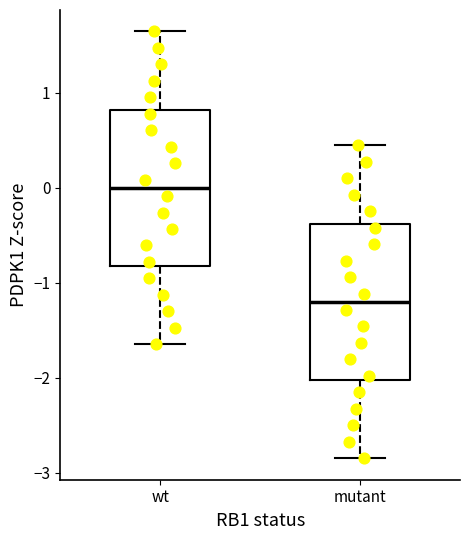

Reading left to right, read every box against the y-axis: the position of its median line, the range the box covers, and the ends of its whiskers. The values are not printed on the chart, so give them approximately, as read against the axis.

wt: median 0.0, box -0.8 to 0.8, whiskers -1.6 to 1.6
mutant: median -1.2, box -2.0 to -0.4, whiskers -2.8 to 0.4